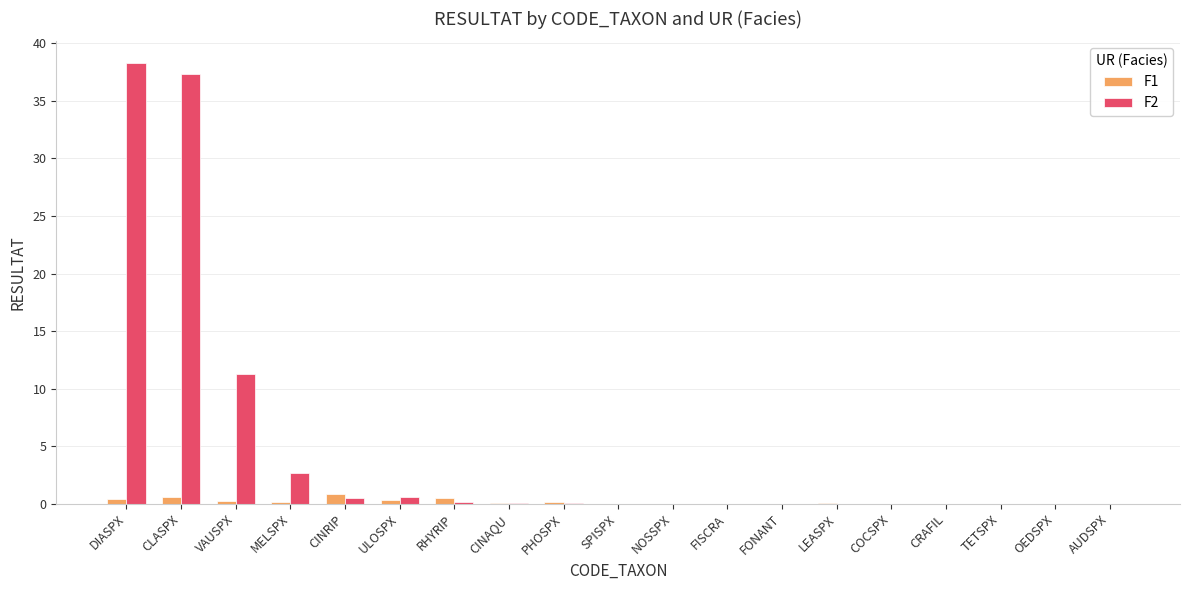

What is the difference between the F1 values at LEASPX and CINRIP?

0.8